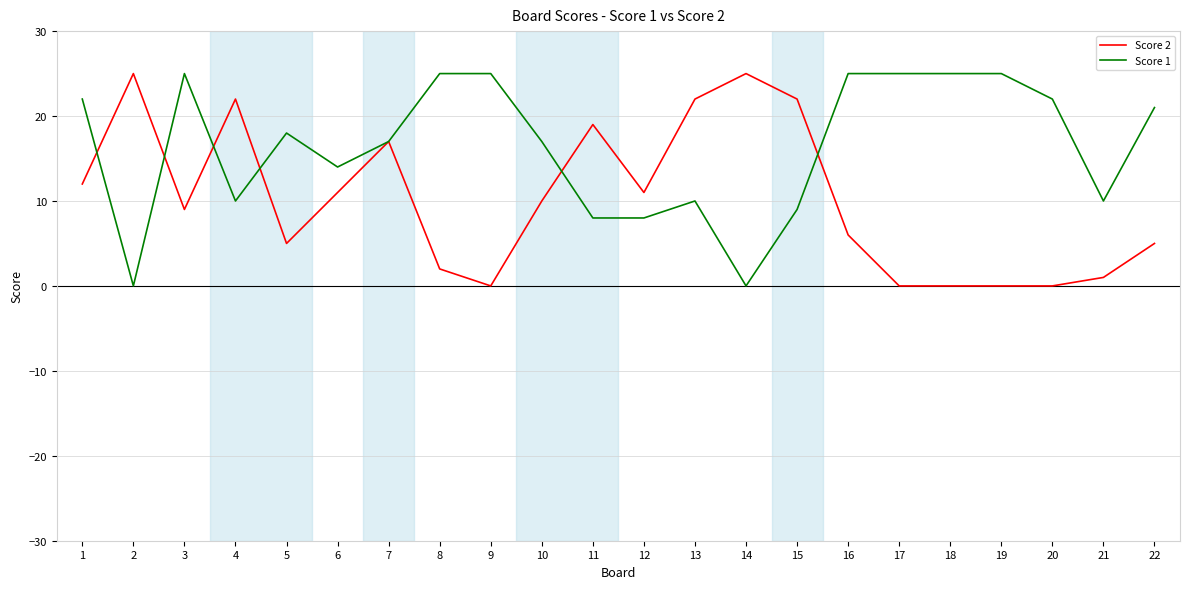

The Score 1 series shows 14 at 12. True or false?

False